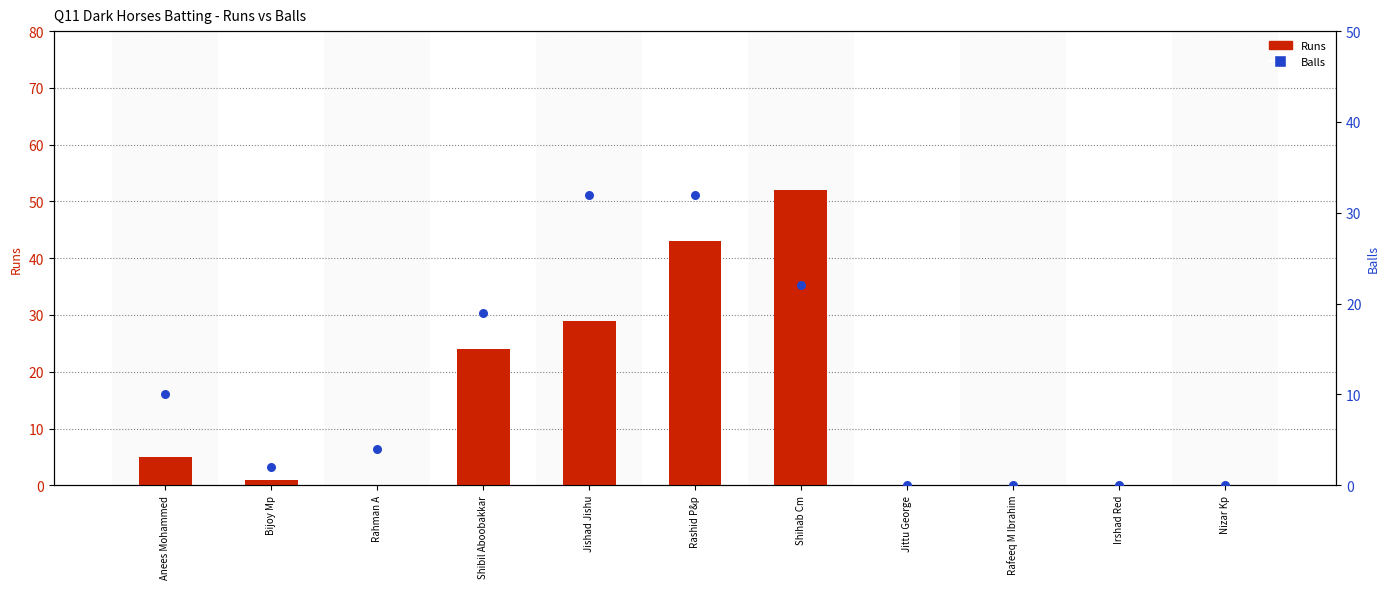

What is the total value across all series at Rahman A?

4